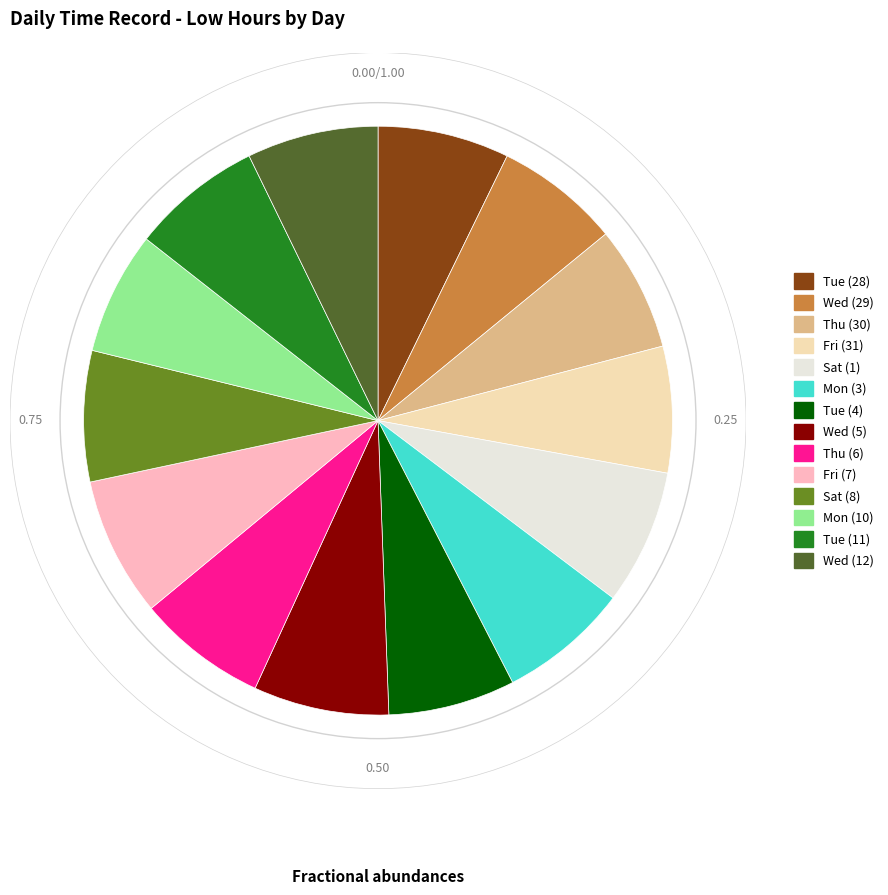

Is there a majority slice in this chart?

No